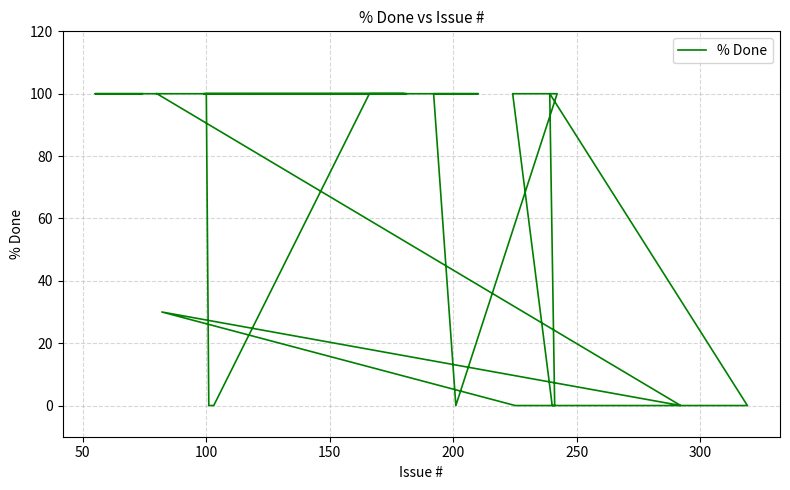

Reading left to right, list all the values displayed in this chart.

100	100	100	100	0	0	100	100	100	100	100	100	100	0	100	100	0	0	100	0	0	30	0	100